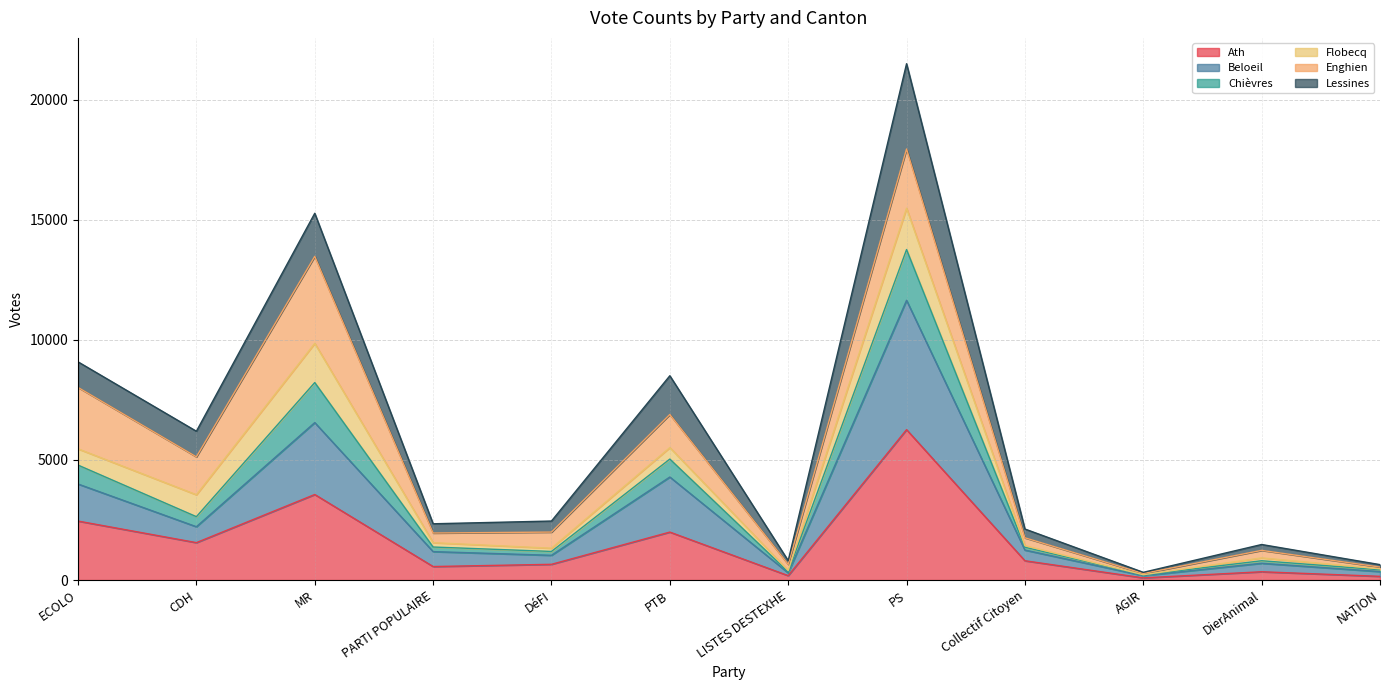

True or false: Ath has a value of 2457 at ECOLO.

True